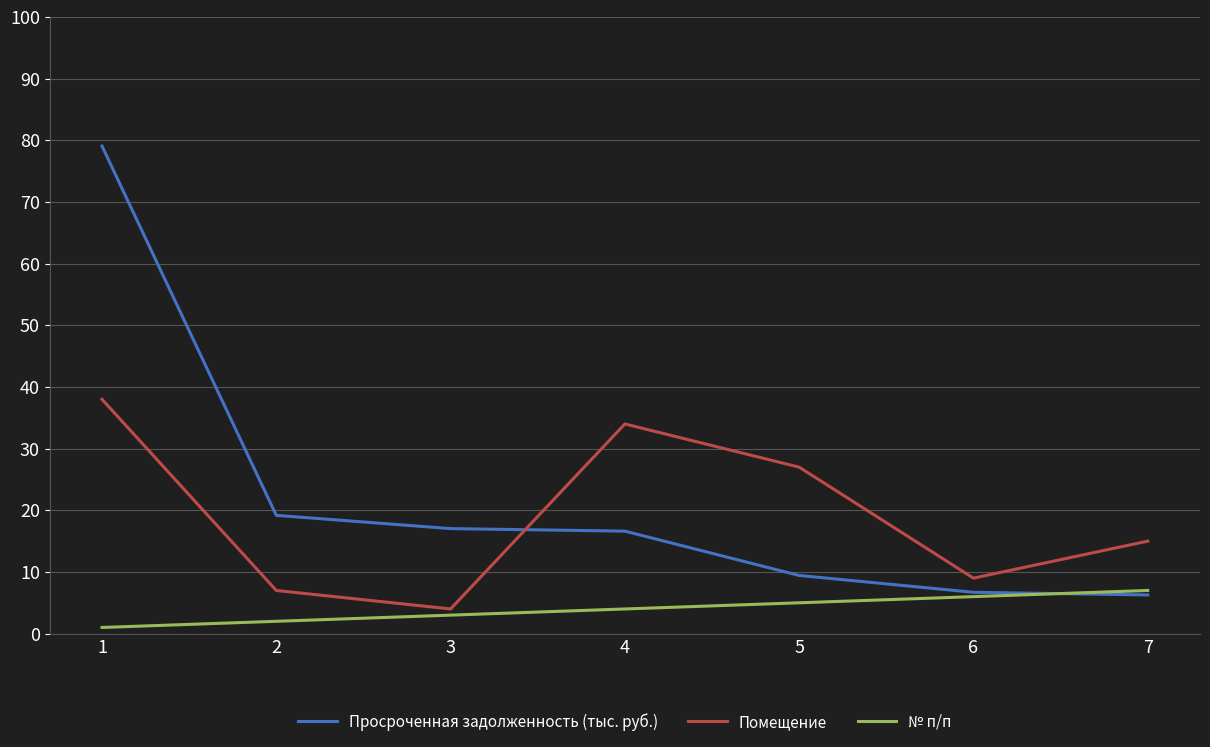

After their last crossing, which series has the higher values: Помещение or Просроченная задолженность (тыс. руб.)?

Помещение